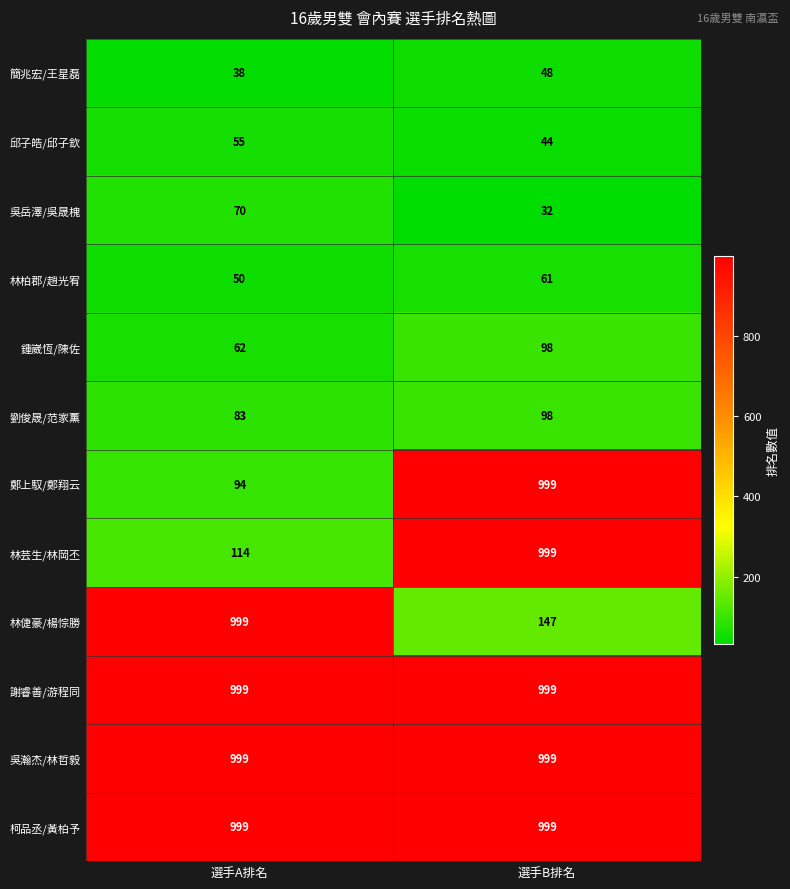

Reading left to right, list all the values displayed in this chart.

簡兆宏/王星磊: 選手A排名=38	選手B排名=48
邱子皓/邱子欽: 選手A排名=55	選手B排名=44
吳岳澤/吳晟槐: 選手A排名=70	選手B排名=32
林柏郡/趙光宥: 選手A排名=50	選手B排名=61
鍾崴恆/陳佐: 選手A排名=62	選手B排名=98
劉俊晟/范家薰: 選手A排名=83	選手B排名=98
鄭上馭/鄭翔云: 選手A排名=94	選手B排名=999
林芸生/林岡丕: 選手A排名=114	選手B排名=999
林倢豪/楊悰勝: 選手A排名=999	選手B排名=147
謝睿善/游程同: 選手A排名=999	選手B排名=999
吳瀚杰/林哲毅: 選手A排名=999	選手B排名=999
柯品丞/黃柏予: 選手A排名=999	選手B排名=999